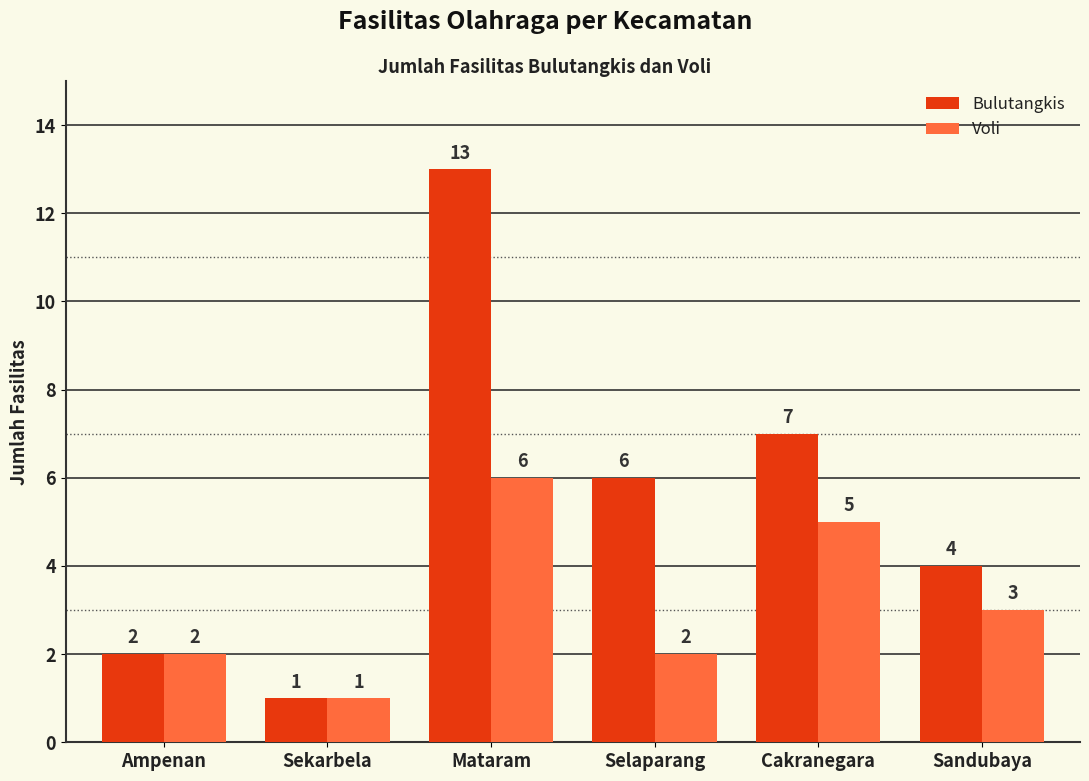

True or false: Voli has a value of 3 at Ampenan.

False